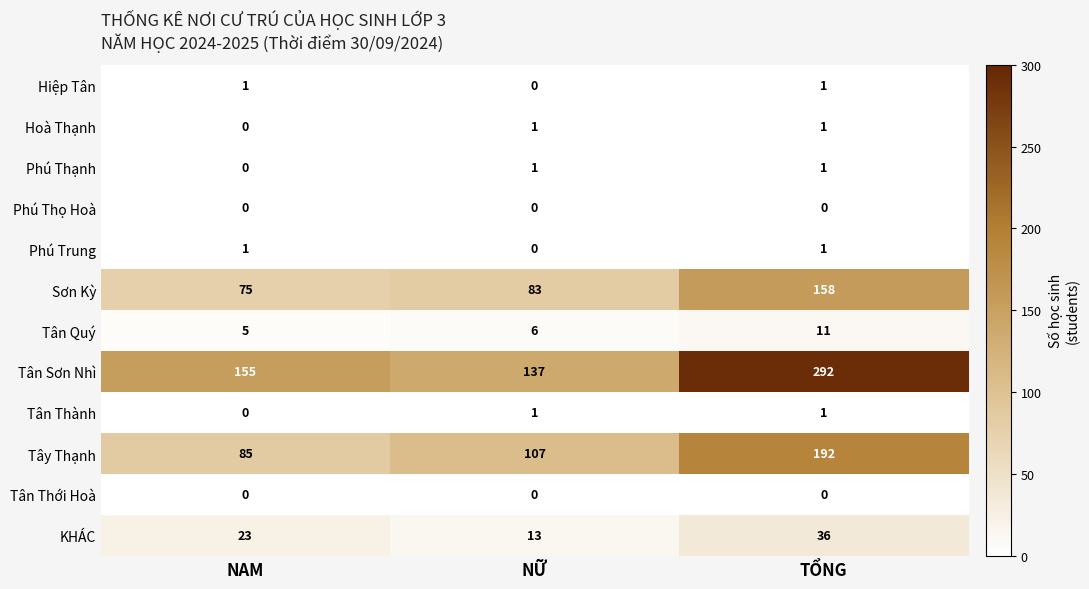

How many categories are shown in the chart?

3